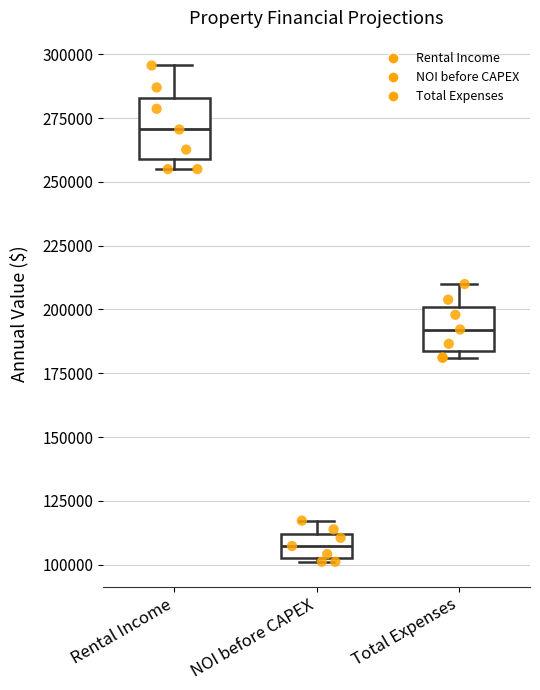

Which box is the tallest, from its lower edge to its upper edge?

Rental Income